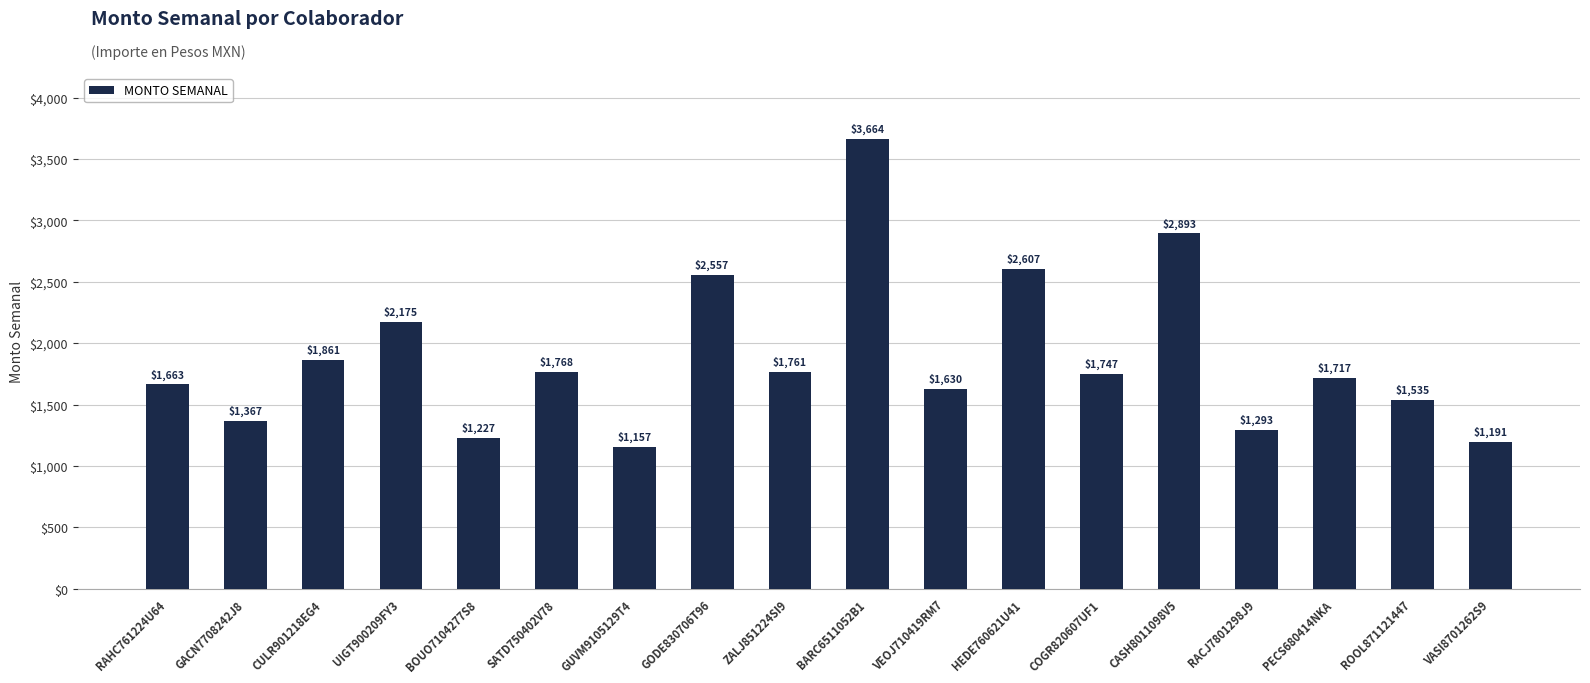

Which category has the highest value across all series?

BARC6511052B1